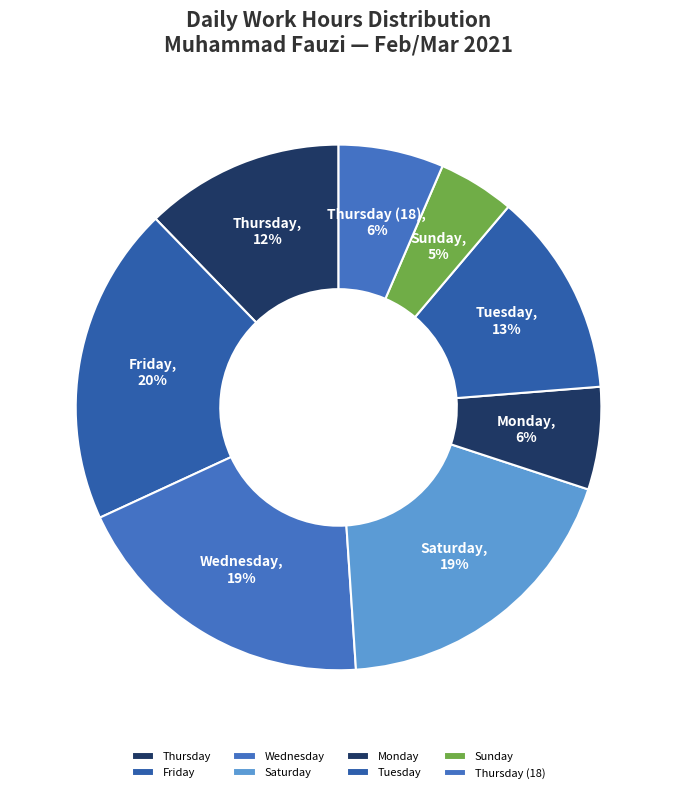

Combined, do Thursday and Monday account for over 50%?

No